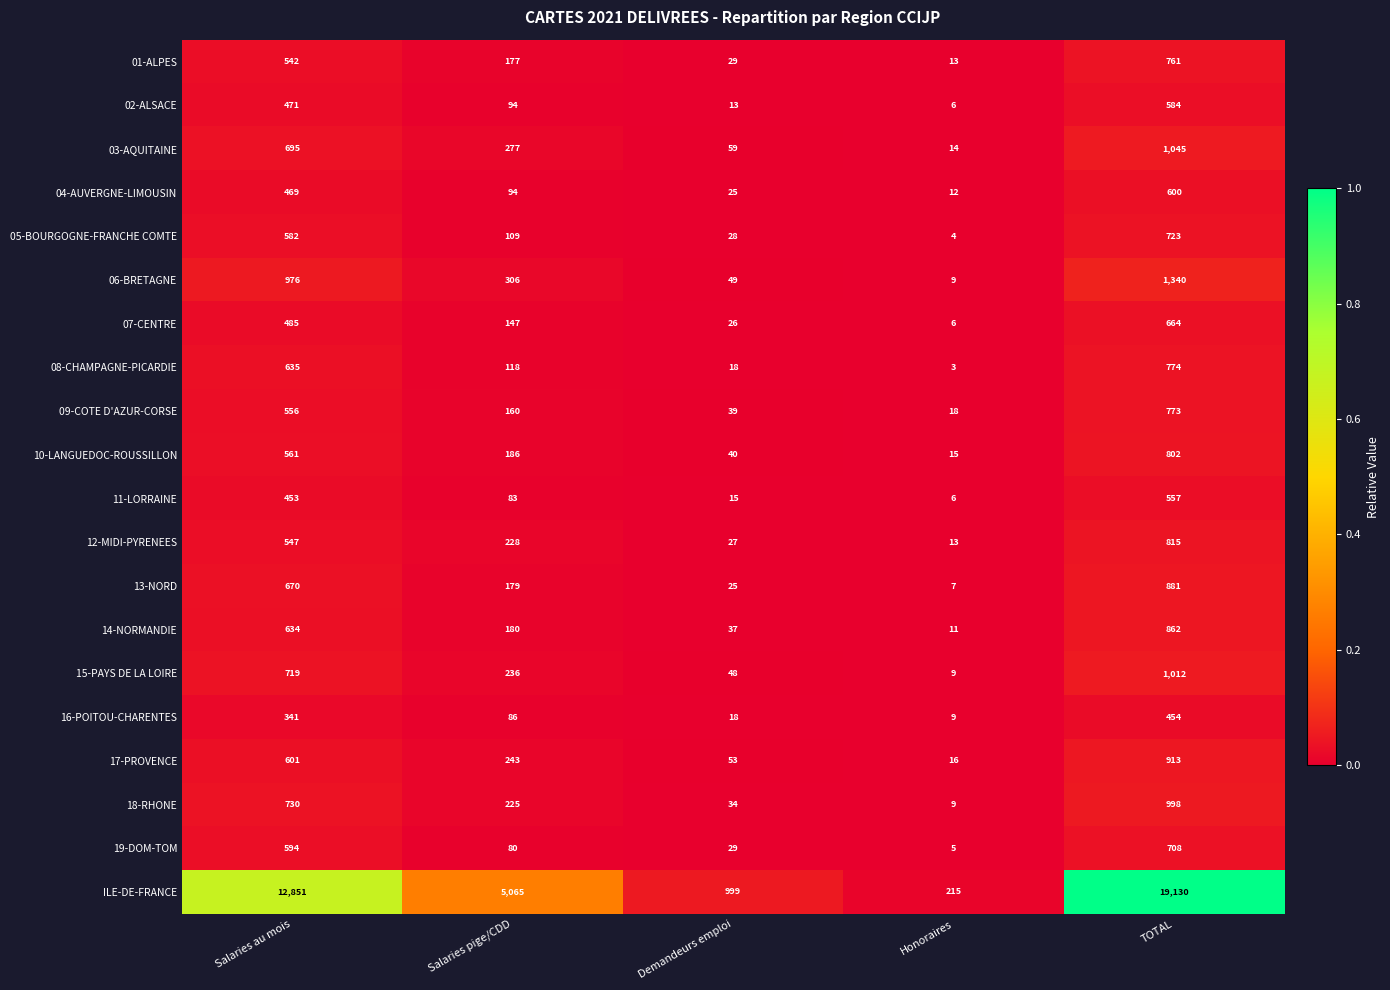

The value of 01-ALPES at Salaries au mois is 842. True or false?

False